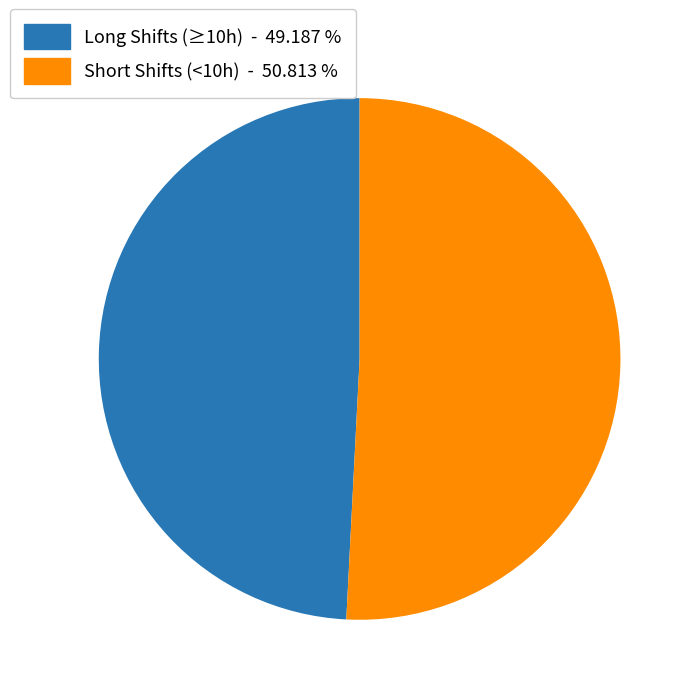

Count the number of slices in the pie.

2